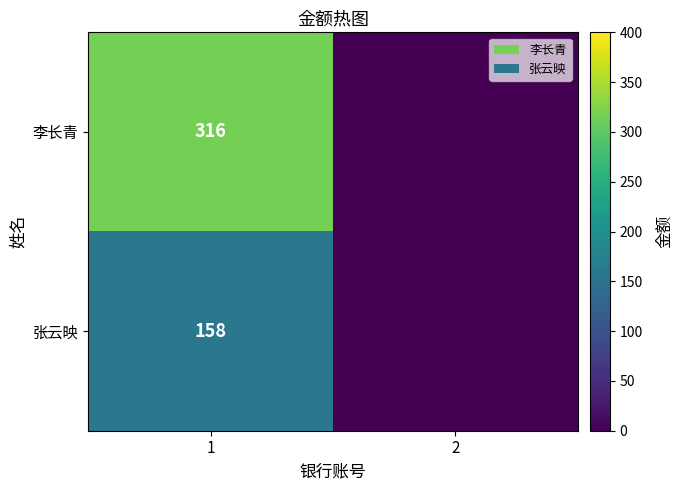

What is the spread (max minus min) of values at 1?

158